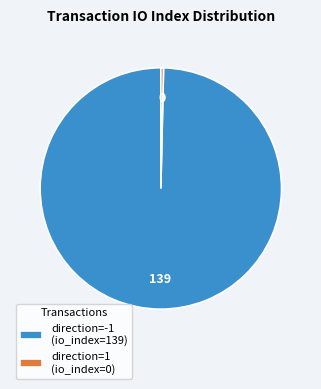

Combined, do direction=1 (io_index=0) and direction=-1 (io_index=139) account for over 50%?

Yes